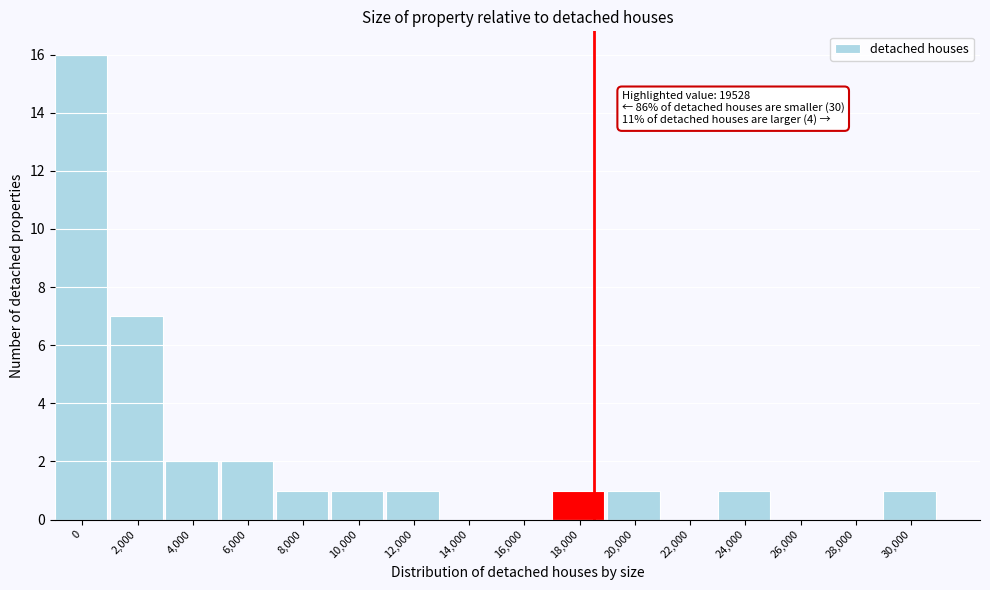

Reading right to left, transcribe all the data shown in this chart.

30,000=1	28,000=0	26,000=0	24,000=1	22,000=0	20,000=1	18,000=1	16,000=0	14,000=0	12,000=1	10,000=1	8,000=1	6,000=2	4,000=2	2,000=7	0=16